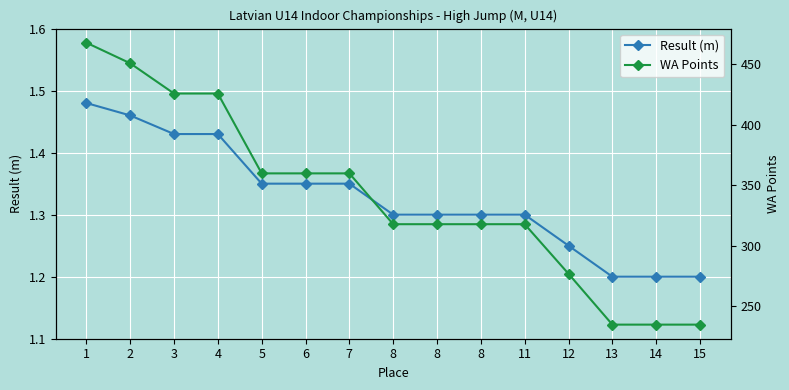

Which series has the widest spread of values?

WA Points